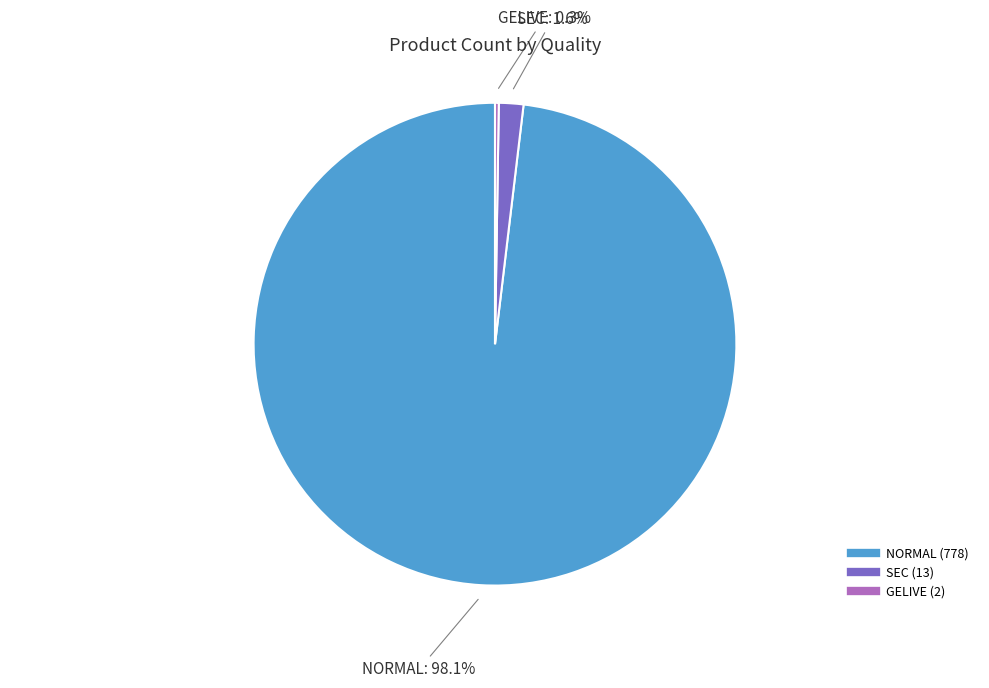

Which category has the biggest portion of the pie?

NORMAL